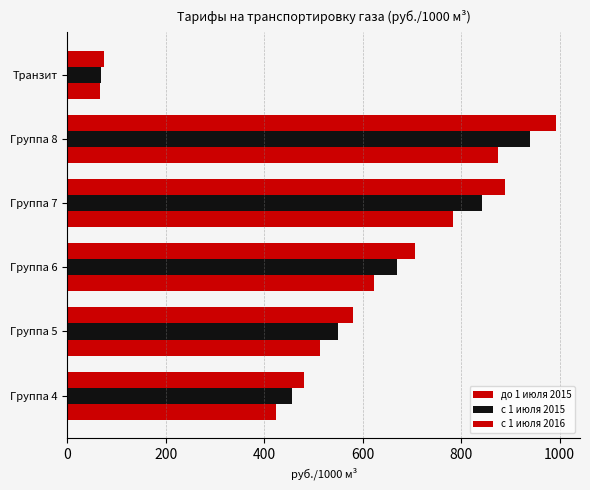

How many values in the до 1 июля 2015 series are below 622?

3